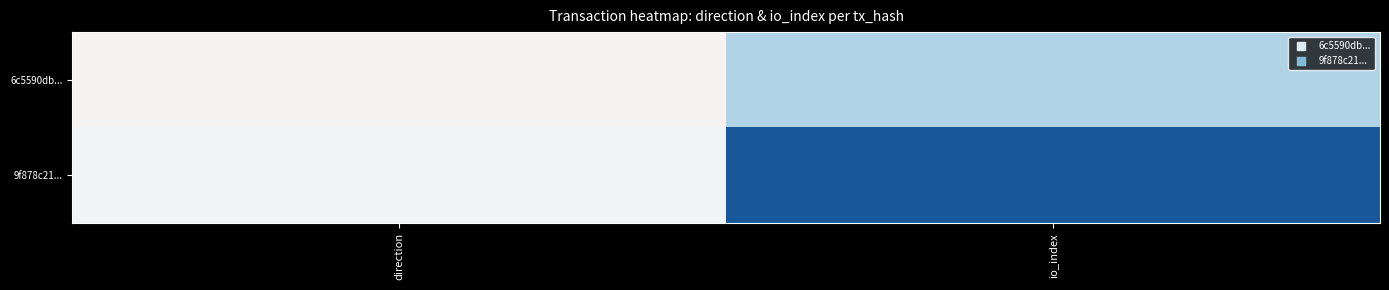

Reading right to left, extract all data points from this chart.

6c5590db...: io_index=12	direction=-1
9f878c21...: io_index=34	direction=1